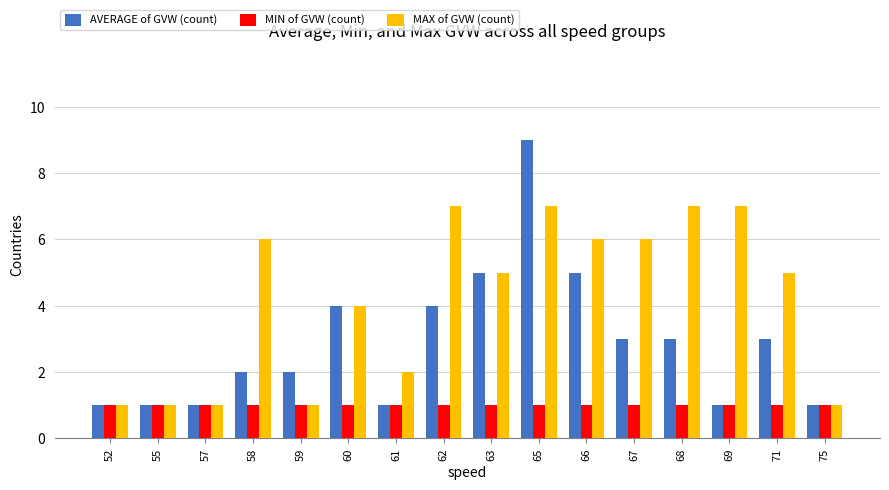

What is the maximum value for MAX of GVW (count)?

7